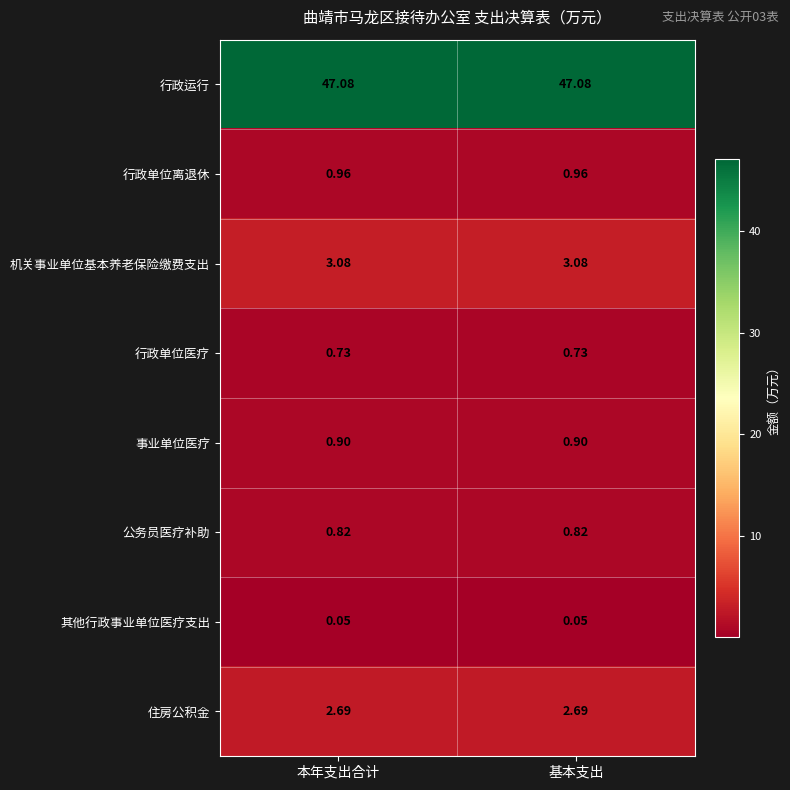

At 基本支出, list the series in order from largest to smallest.

行政运行, 机关事业单位基本养老保险缴费支出, 住房公积金, 行政单位离退休, 事业单位医疗, 公务员医疗补助, 行政单位医疗, 其他行政事业单位医疗支出